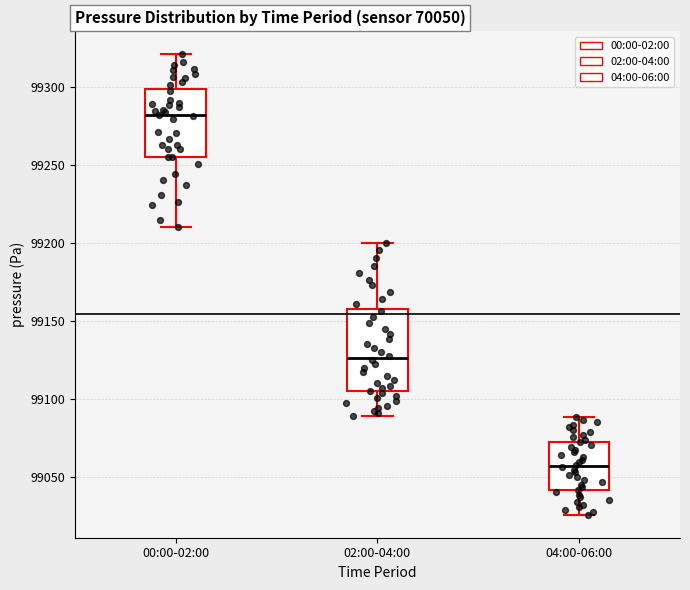

Which box is the tallest, from its lower edge to its upper edge?

02:00-04:00